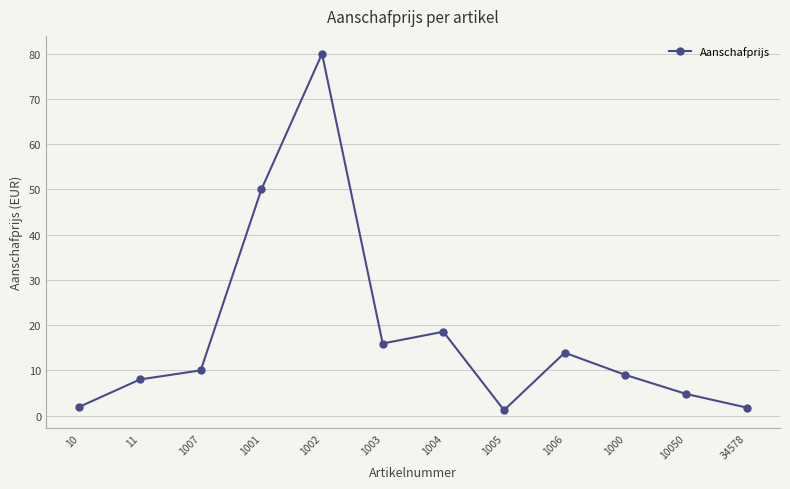

Which has a higher value, 1002 or 11?

1002